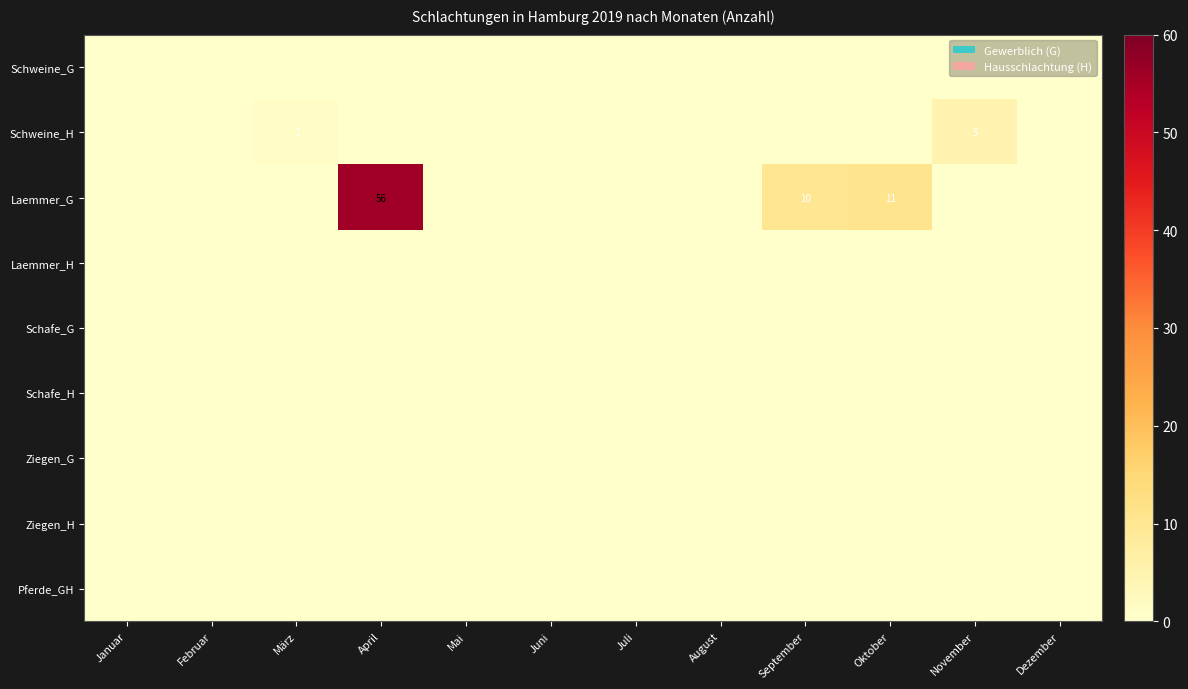

Read the Laemmer_G value at April.

56